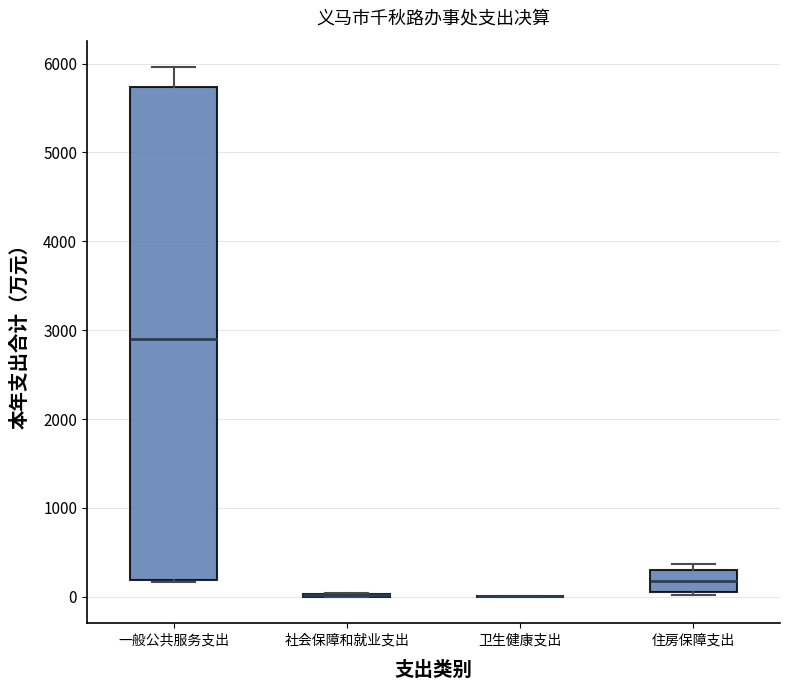

Reading left to right, transcribe this box plot: for each box, give where its median line is, the range the box spans, and where its two whiskers end, as read against the y-axis. The values are not printed on the chart, so give them approximately, as read against the axis.

一般公共服务支出: median 2900, box 200 to 5700, whiskers 200 to 6000
社会保障和就业支出: box collapsed to a line at 0, whiskers 0 to 0
卫生健康支出: box collapsed to a line at 0, whiskers 0 to 0
住房保障支出: median 200, box 100 to 300, whiskers 0 to 400